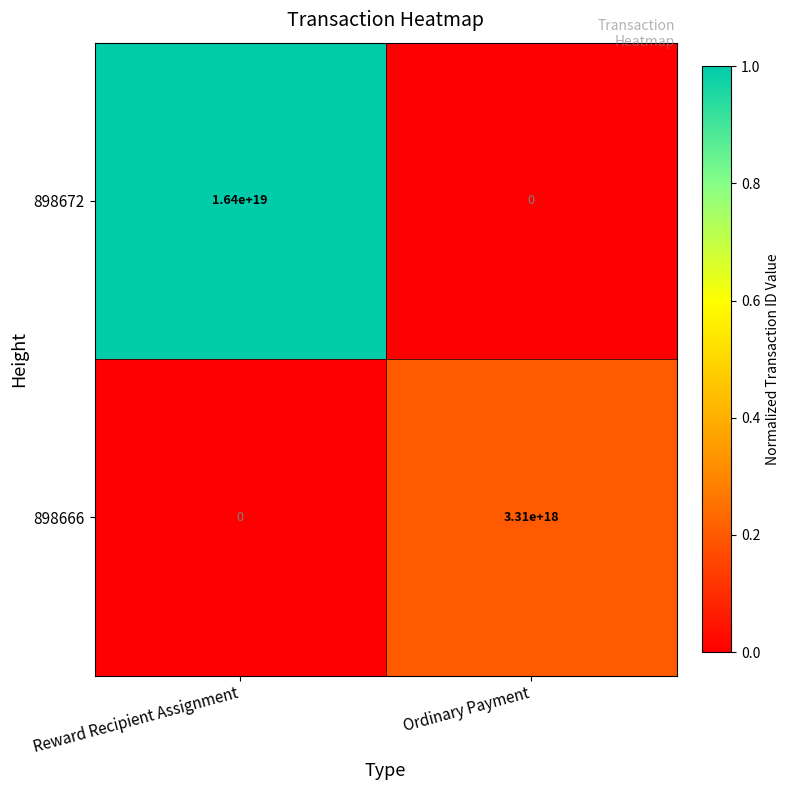

Where is 898666 nearest to the value 1655000000000000000?

Reward Recipient Assignment